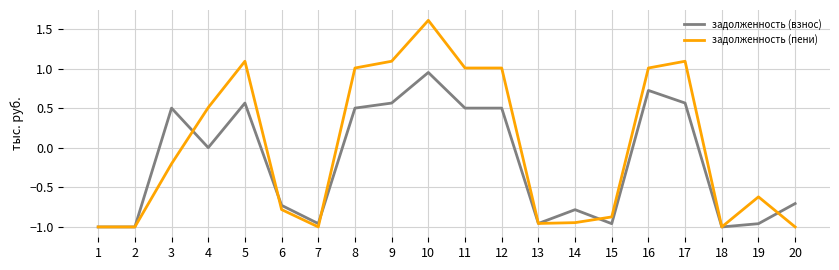

Rank the series by their average value, from lowest to highest.

задолженность (взнос), задолженность (пени)